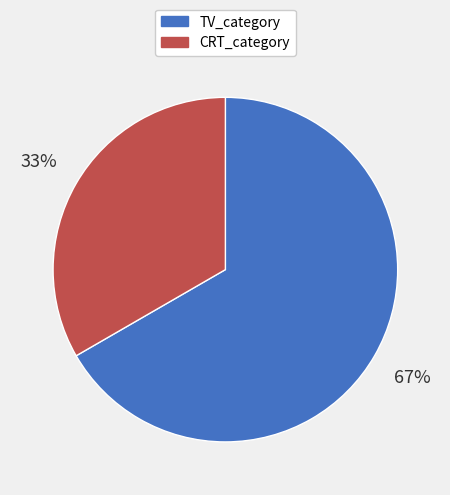

What percentage is the TV_category slice, to the nearest percent?

67%